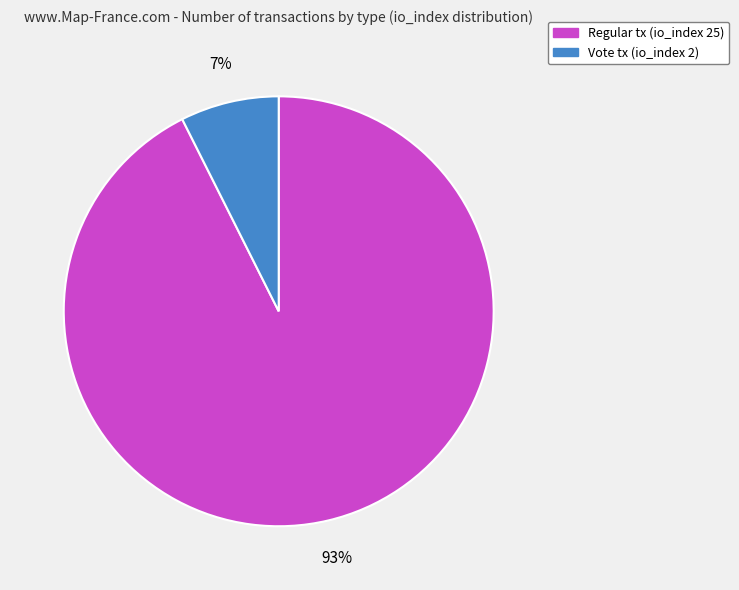

Count the number of slices in the pie.

2